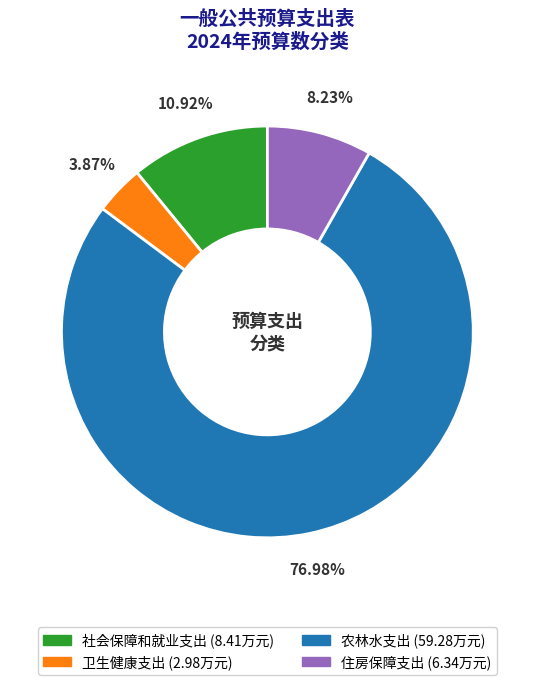

Approximately how many times larger is the value at 社会保障和就业支出 compared to 住房保障支出?

1.3